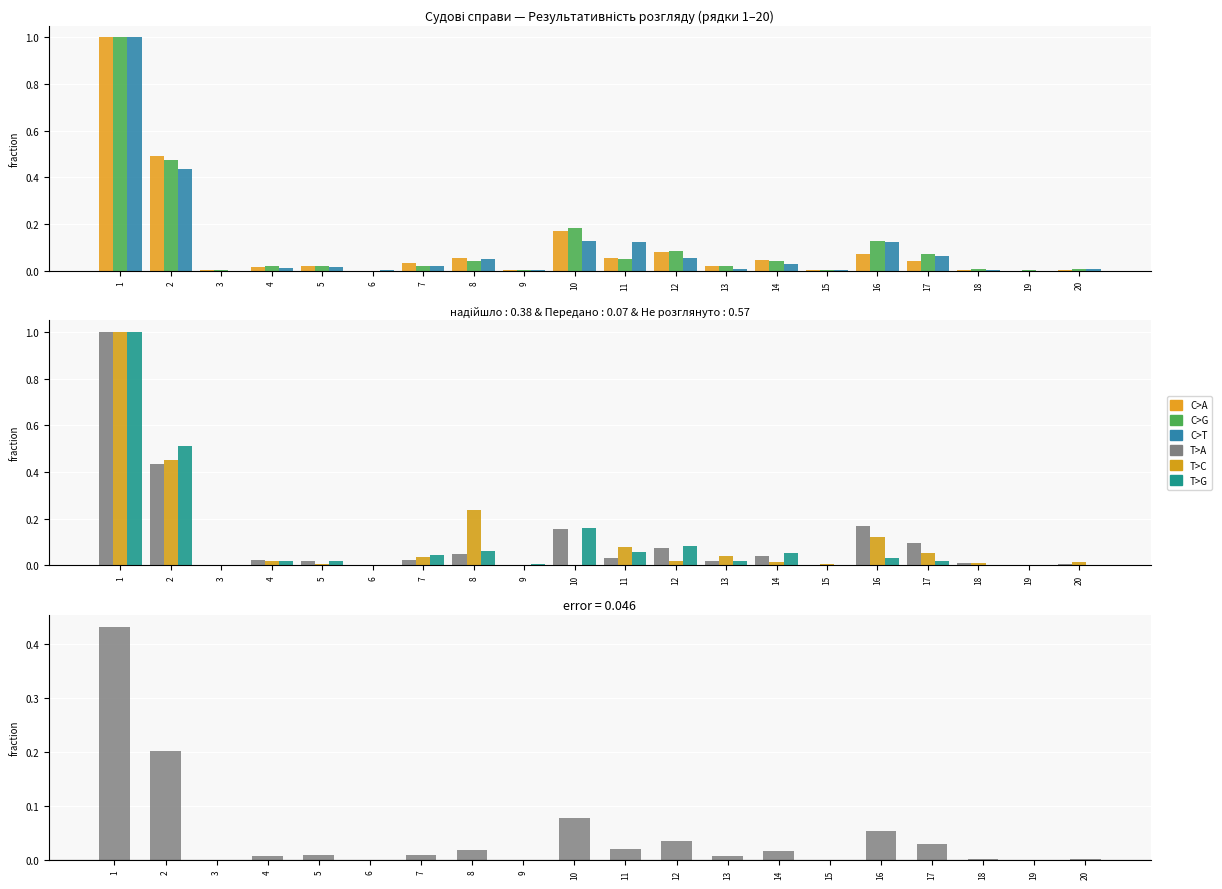

Are the bars horizontal?

No